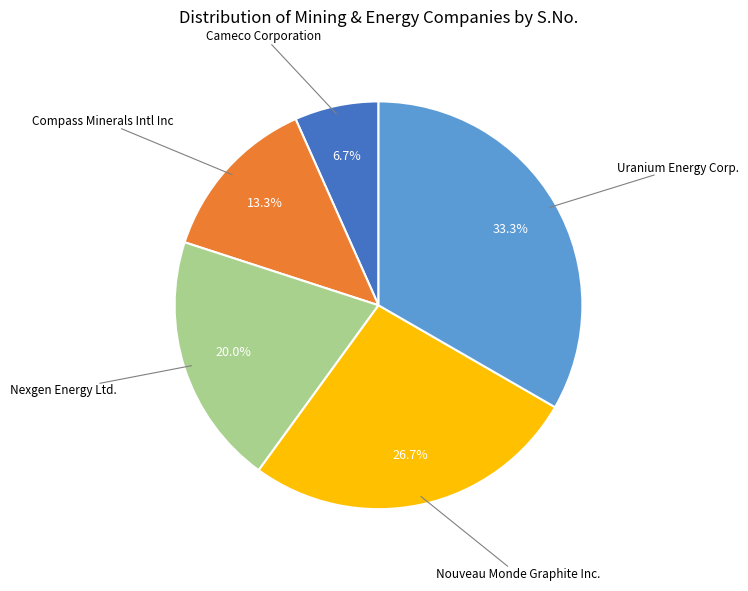

Is there a majority slice in this chart?

No